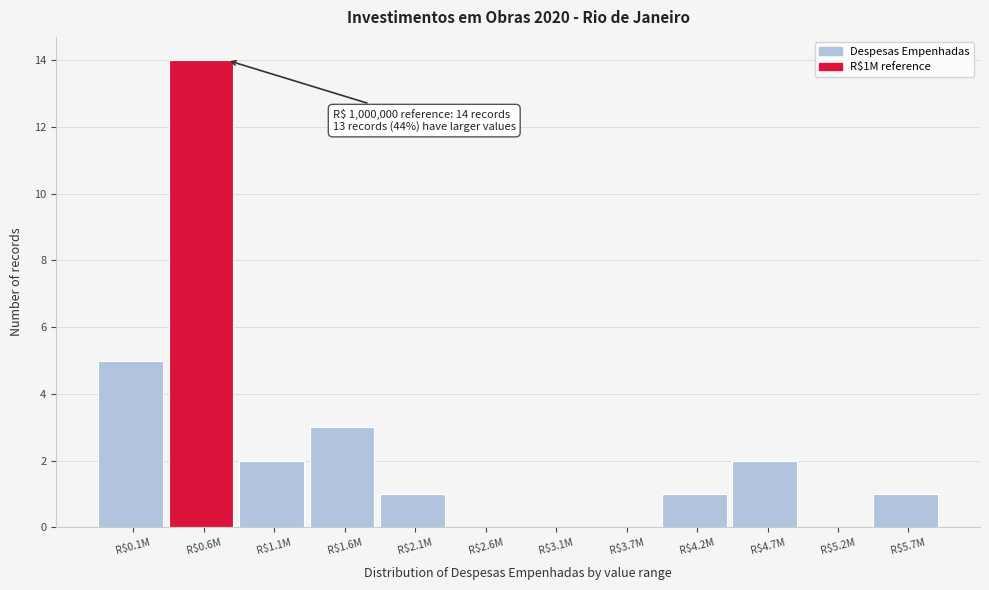

Which label corresponds to the largest value in the chart?

R$0.6M